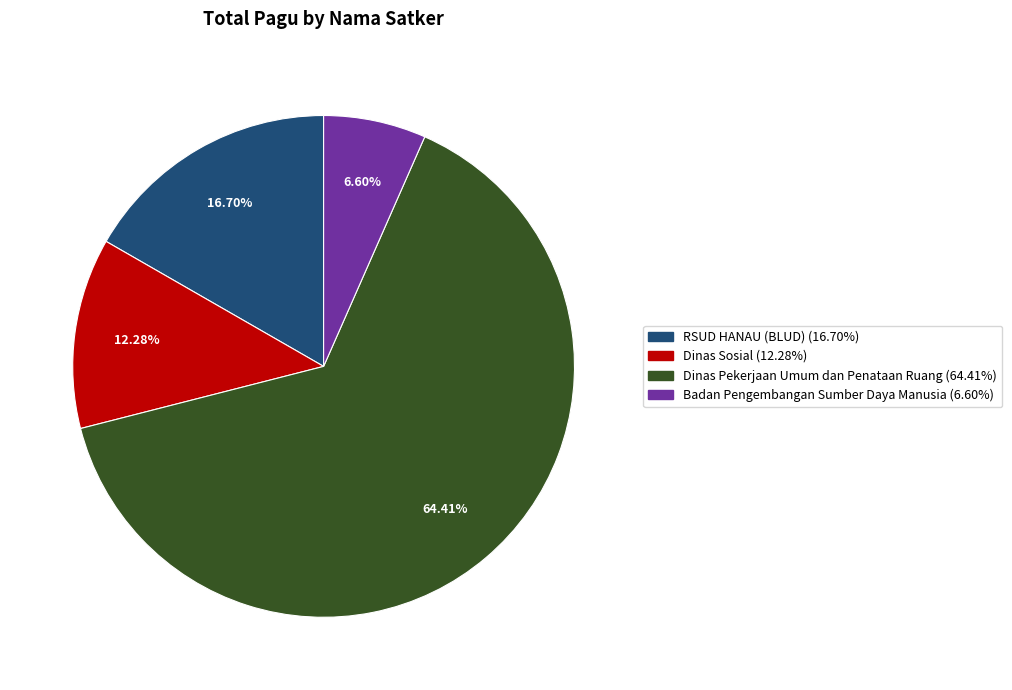

Is there any slice that represents more than half of the pie?

Yes